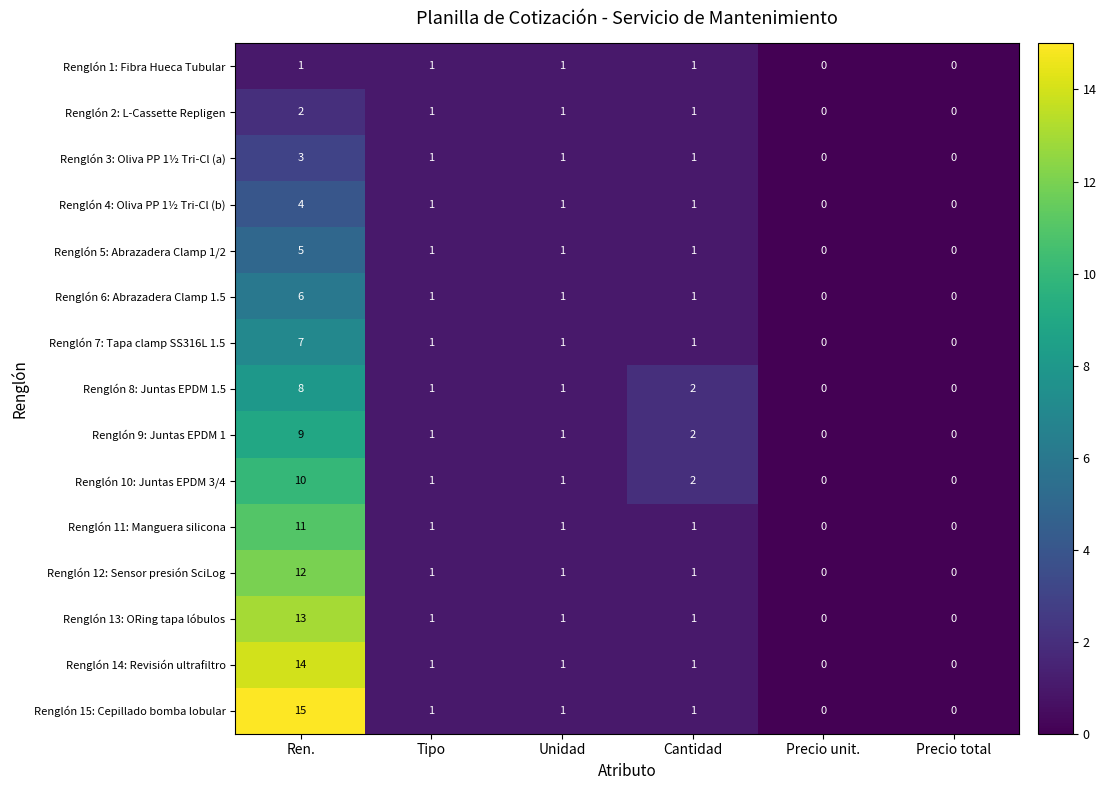

Which series has the largest total across all categories?

Renglón 15: Cepillado bomba lobular